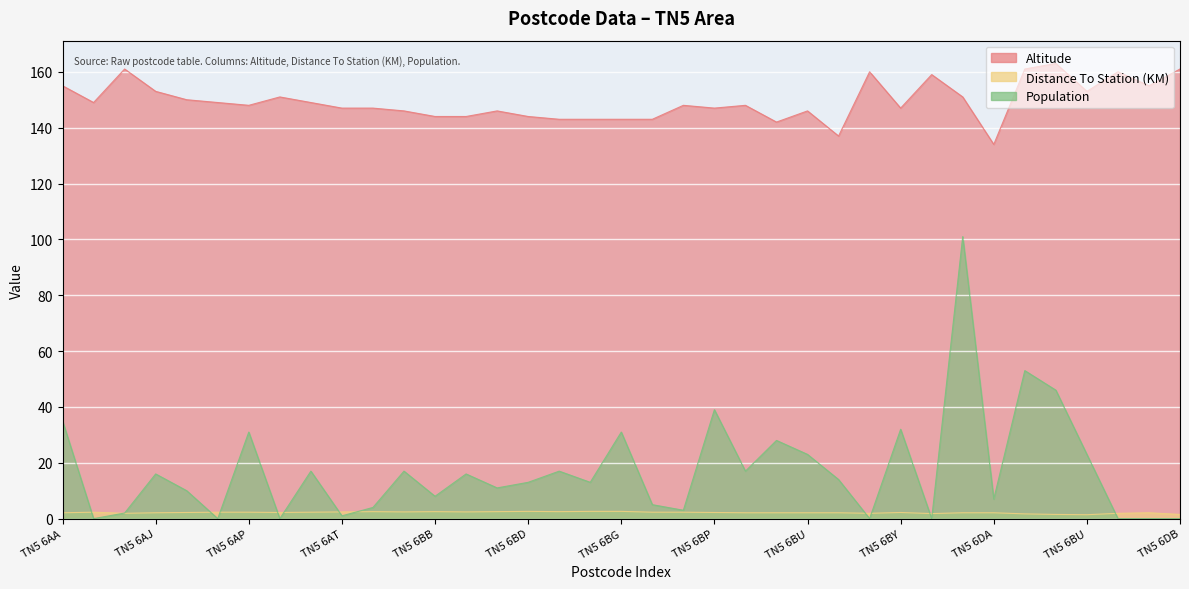

What is the spread (max minus min) of values at TN5 6BF?

161.5